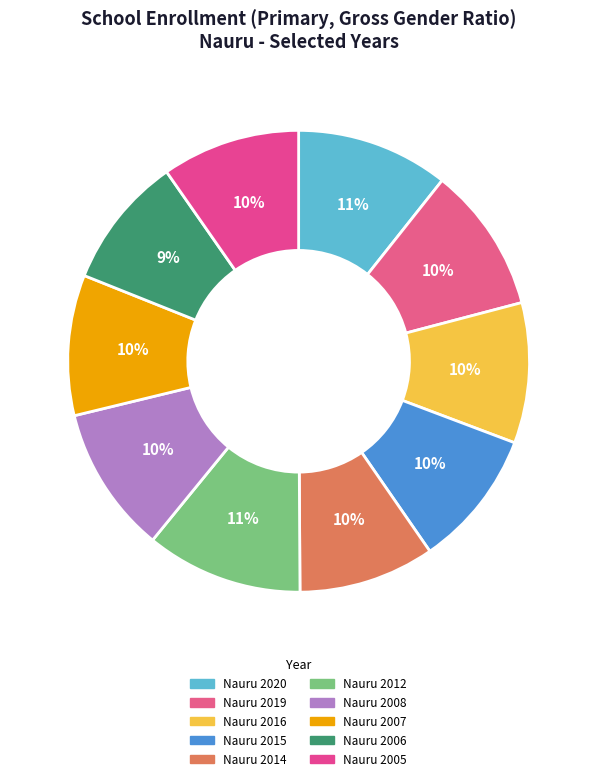

Does any single category account for the majority?

No